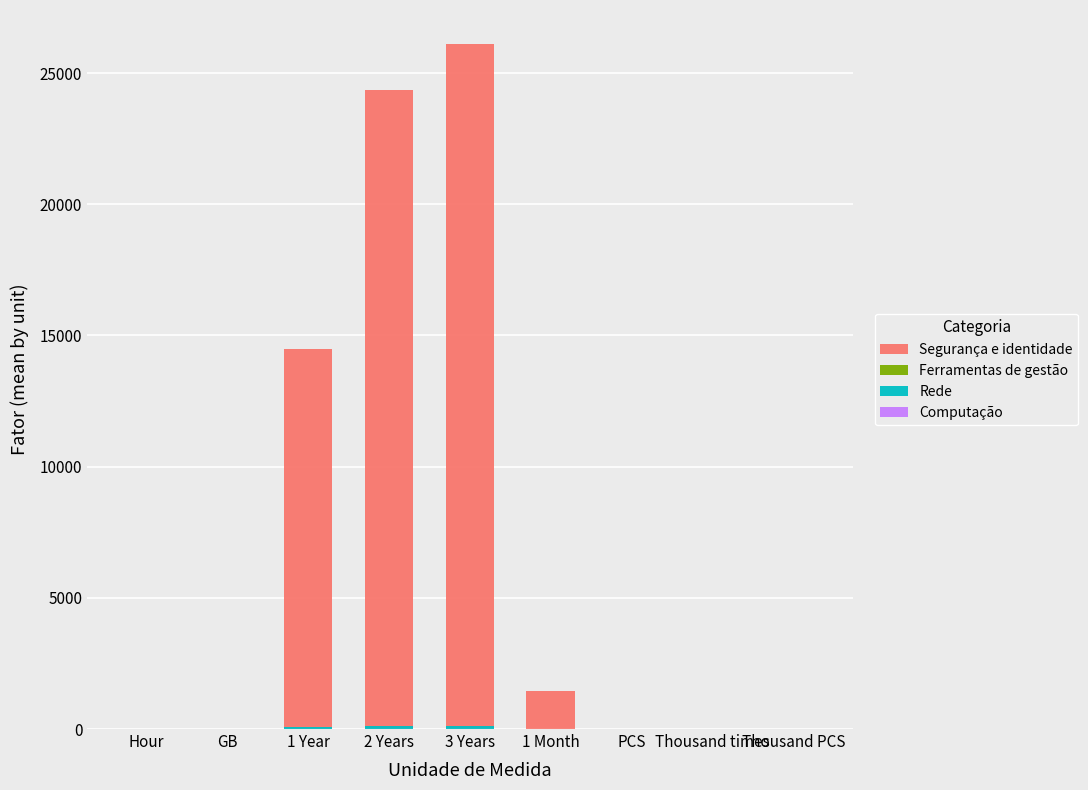

What is the label of the 5th bar from the left?

3 Years